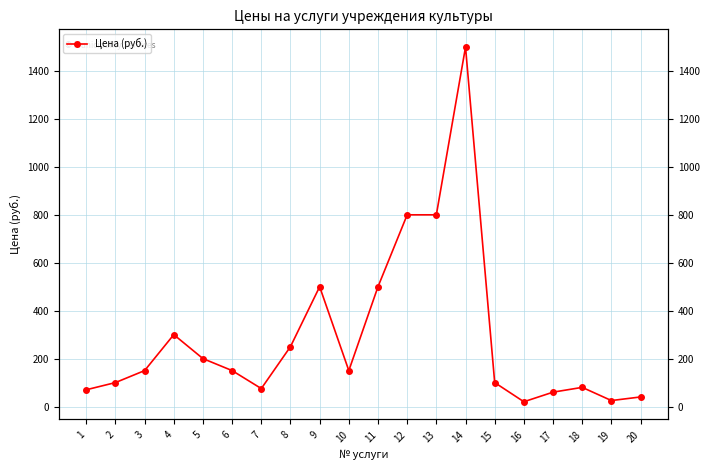

Reading left to right, transcribe all the data shown in this chart.

1=70	2=100	3=150	4=300	5=200	6=150	7=75	8=250	9=500	10=150	11=500	12=800	13=800	14=1500	15=100	16=20	17=60	18=80	19=25	20=40